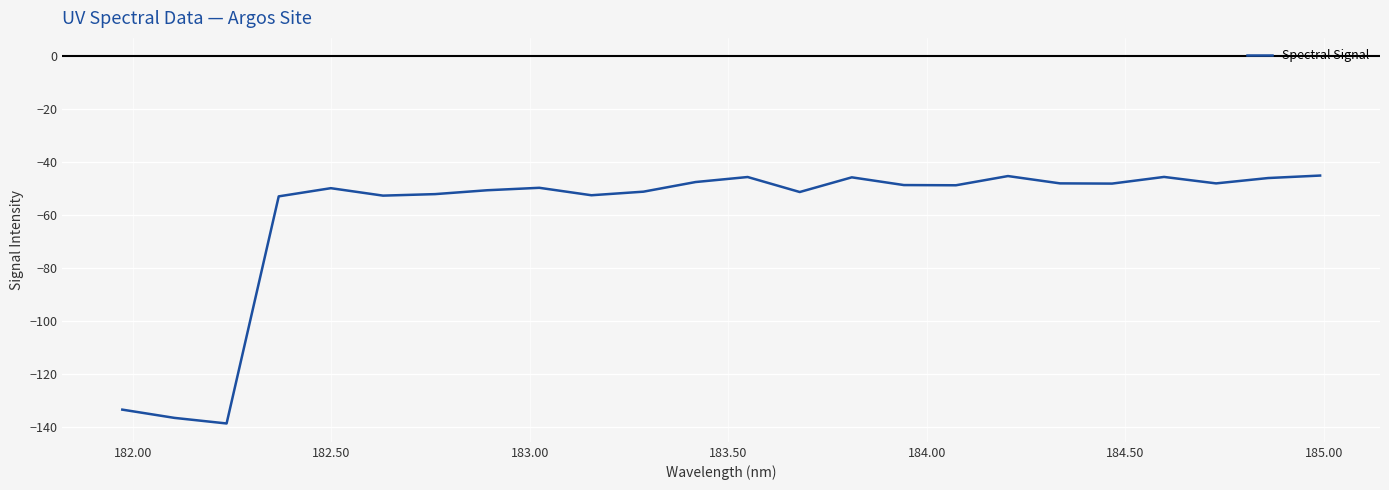

What is the maximum value shown in the chart?

-45.0